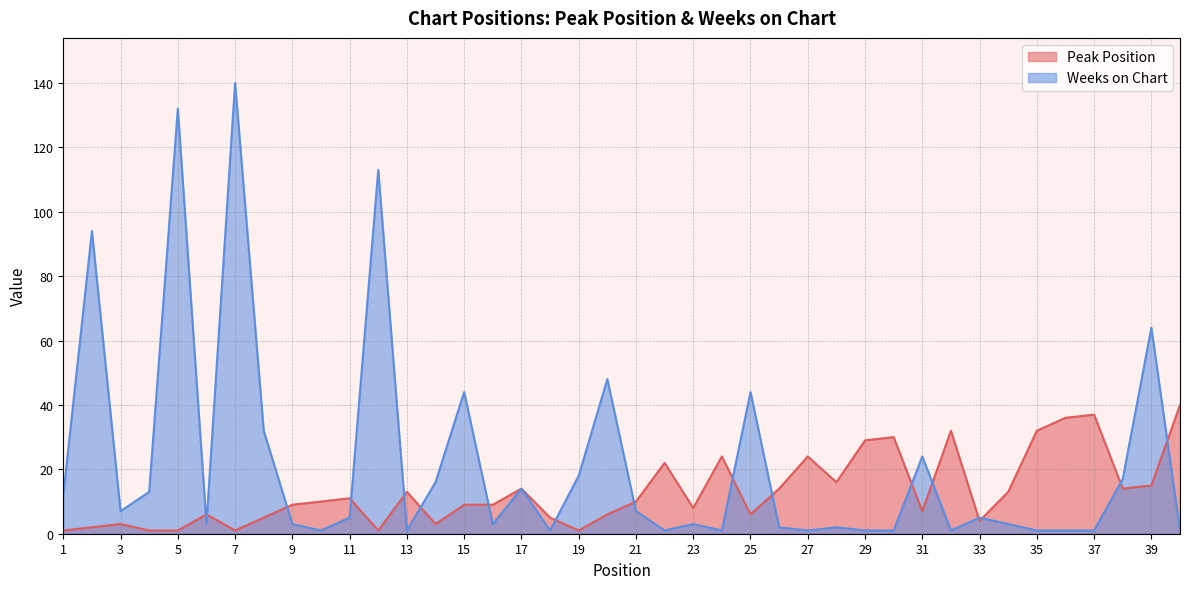

At 33, list the series in order from smallest to largest.

Peak Position, Weeks on Chart